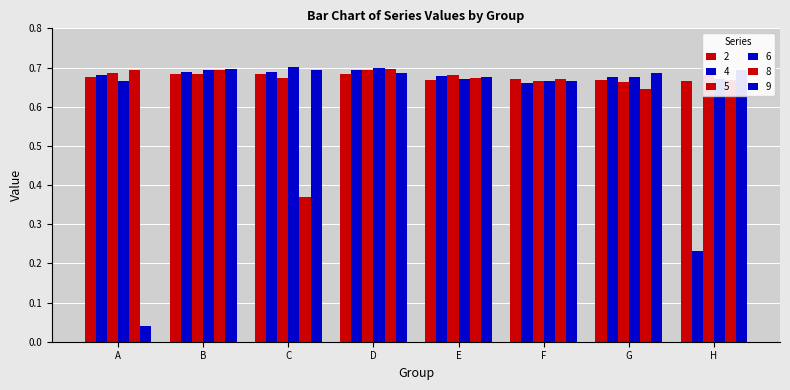

What is the total value across all series at F?

4.0